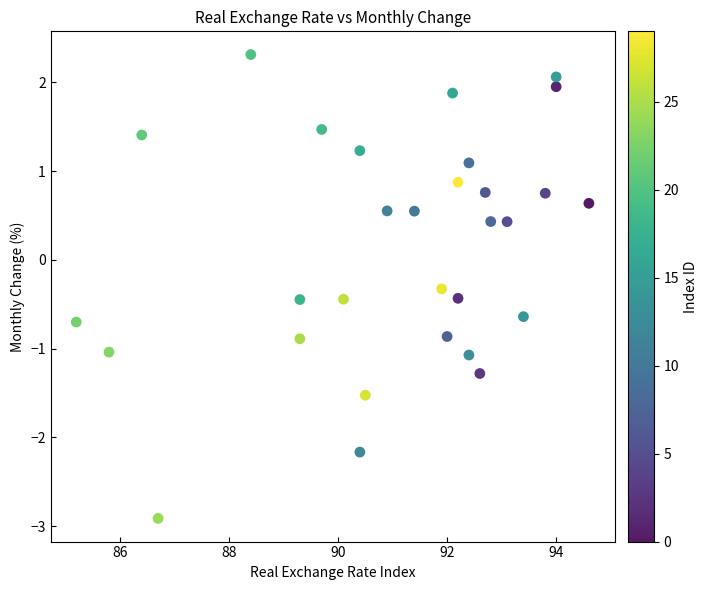

What Y value in the scatter plot is closest to 0?

-0.3